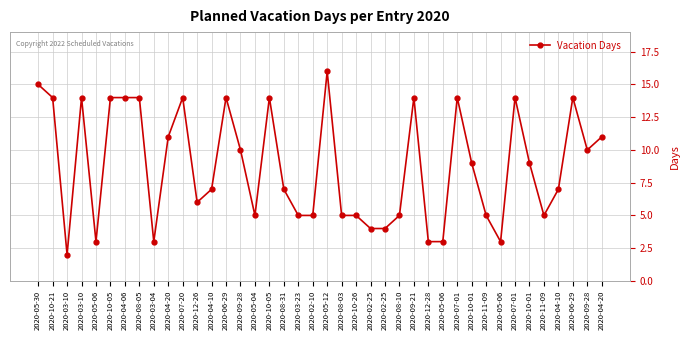

Is this an area chart (filled region under the line)?

No